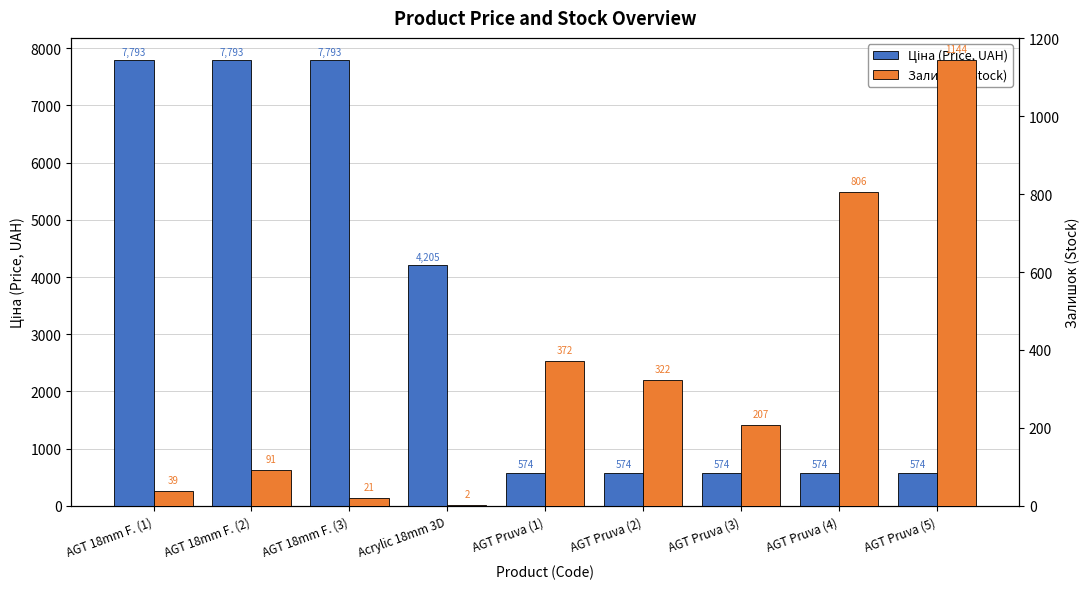

Which series has the largest range (max minus min)?

Ціна (Price, UAH)